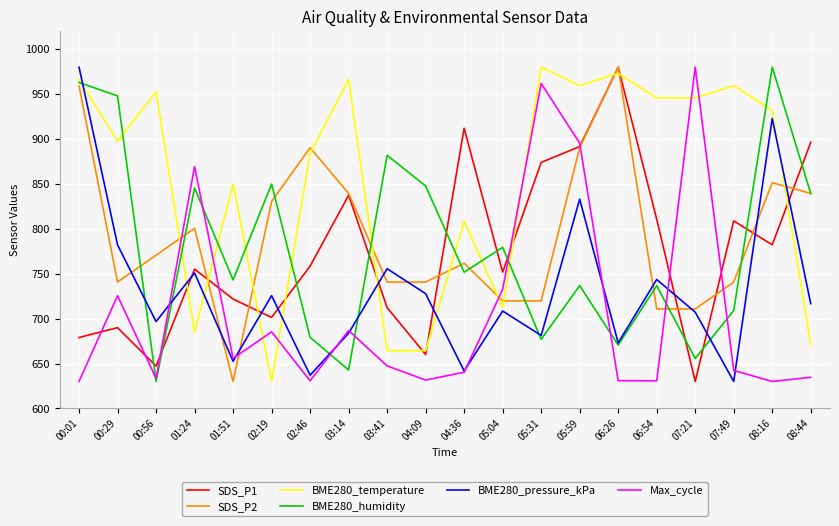

What value does the SDS_P1 series have at 02:19?

701.3